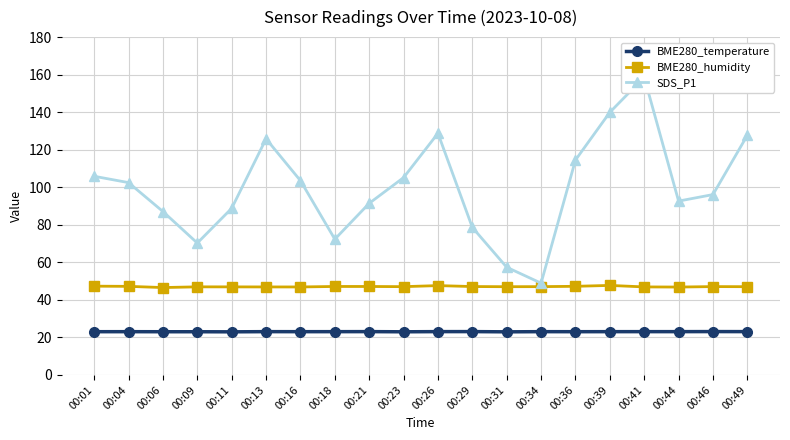

Reading left to right, what are all the values shown in this chart?

BME280_temperature: 23.0	23.1	23.0	23.0	23.0	23.1	23.1	23.1	23.1	23.0	23.1	23.1	23.0	23.1	23.0	23.1	23.1	23.1	23.1	23.1
BME280_humidity: 47.3	47.2	46.6	46.9	46.9	46.9	46.9	47.1	47.1	47.0	47.6	47.1	47.0	47.0	47.2	47.7	46.9	46.8	47.1	47.0
SDS_P1: 105.8	102.5	87.1	70.3	88.8	125.8	103.5	72.3	91.4	105.2	128.8	78.6	57.4	48.9	114.5	139.9	158.6	92.6	96.1	127.7